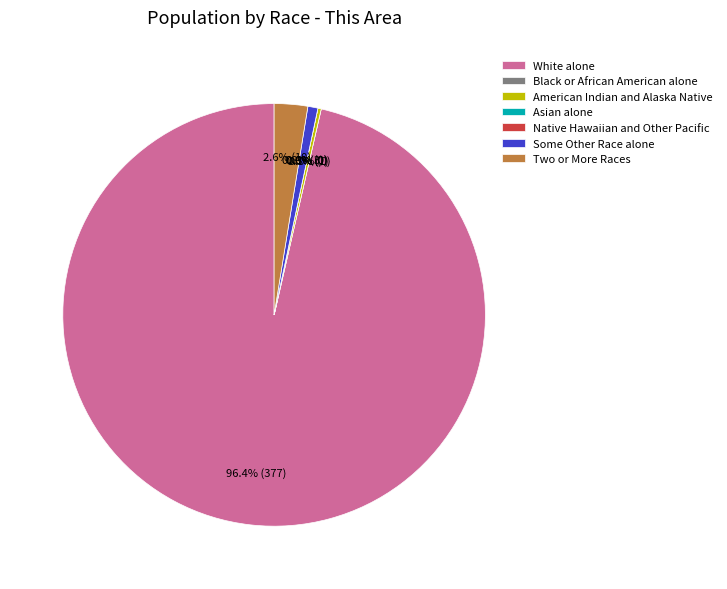

Which category has the biggest portion of the pie?

White alone